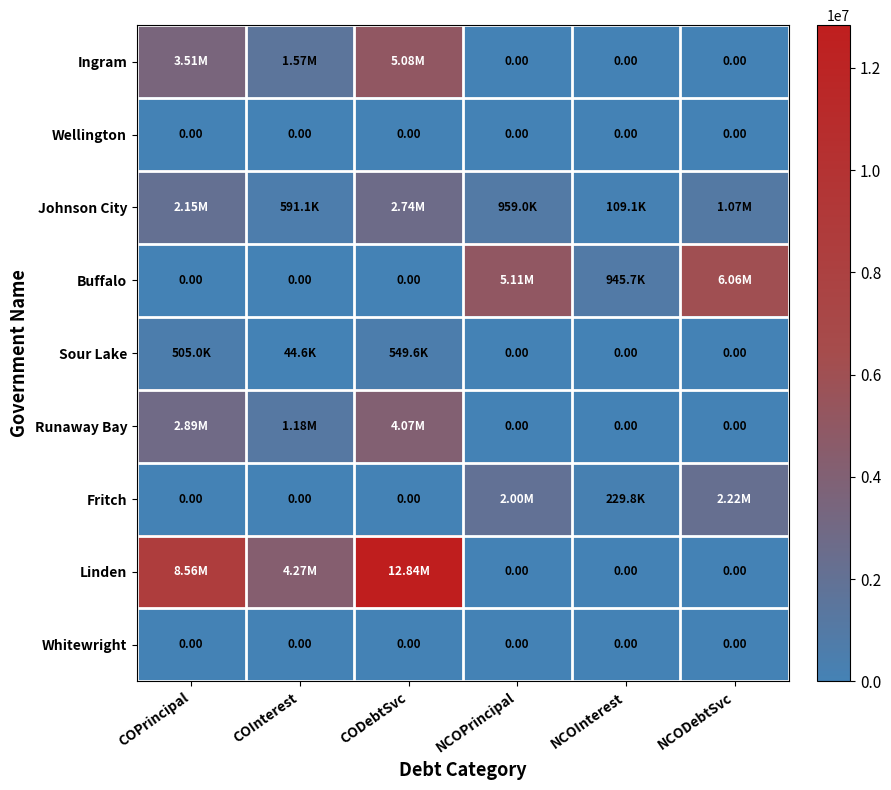

At which label is Fritch closest to 1112398?

NCOInterest